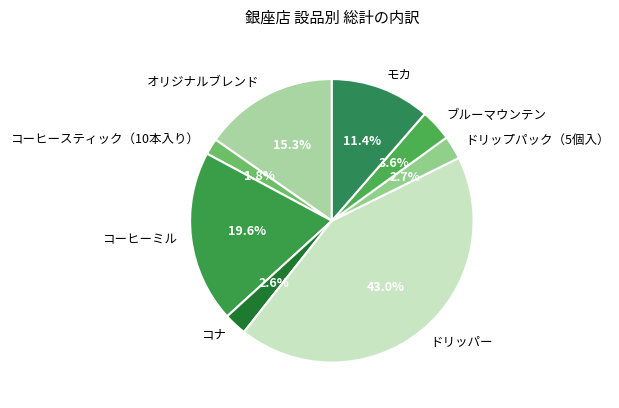

What is the ratio of the value at ブルーマウンテン to the value at コナ?

1.4